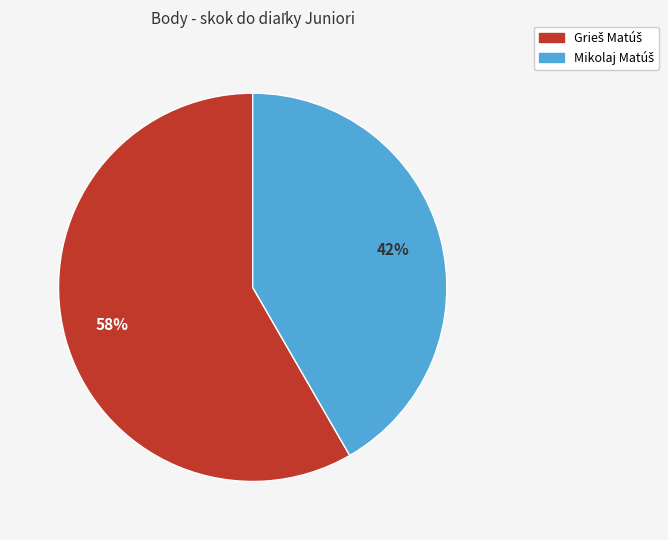

Is there any slice that represents more than half of the pie?

Yes